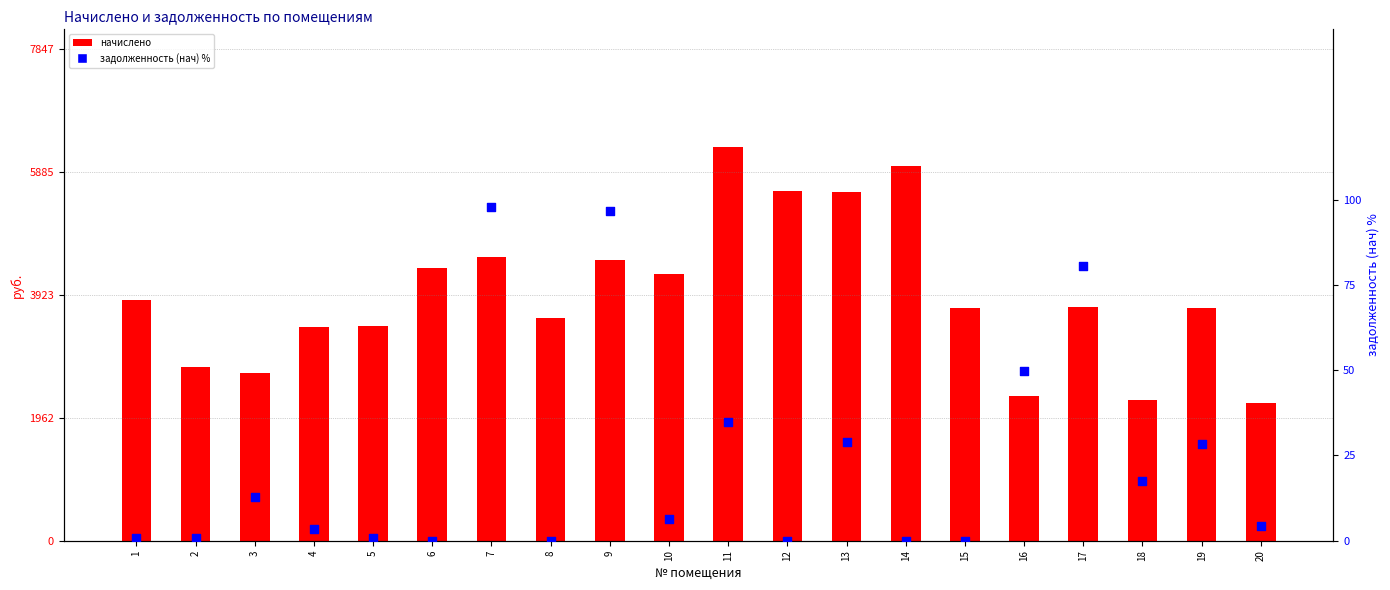

At how many categories does at least one series exceed 4943?

4